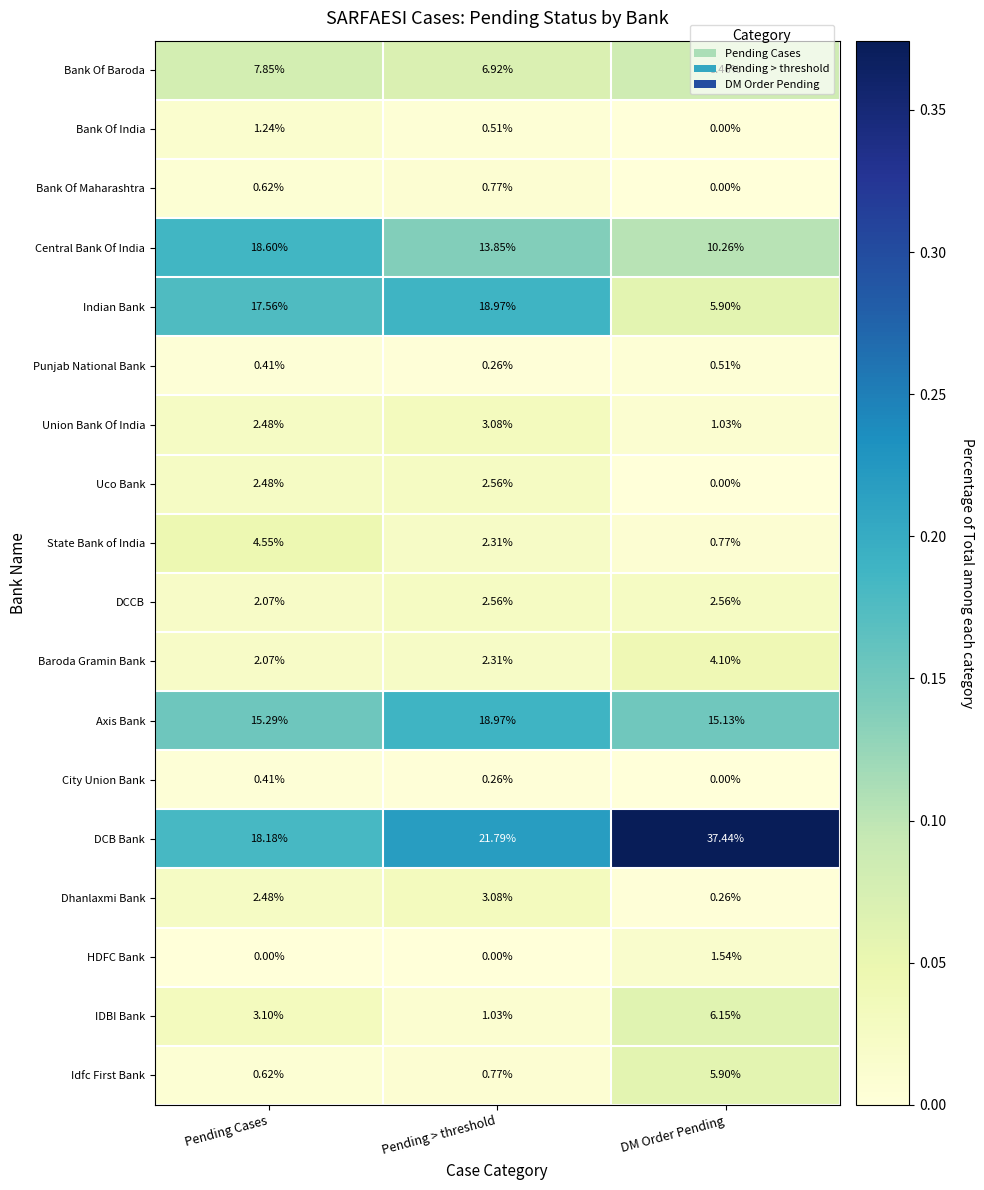

Rank the categories by IDBI Bank value from lowest to highest.

Pending > threshold, Pending Cases, DM Order Pending